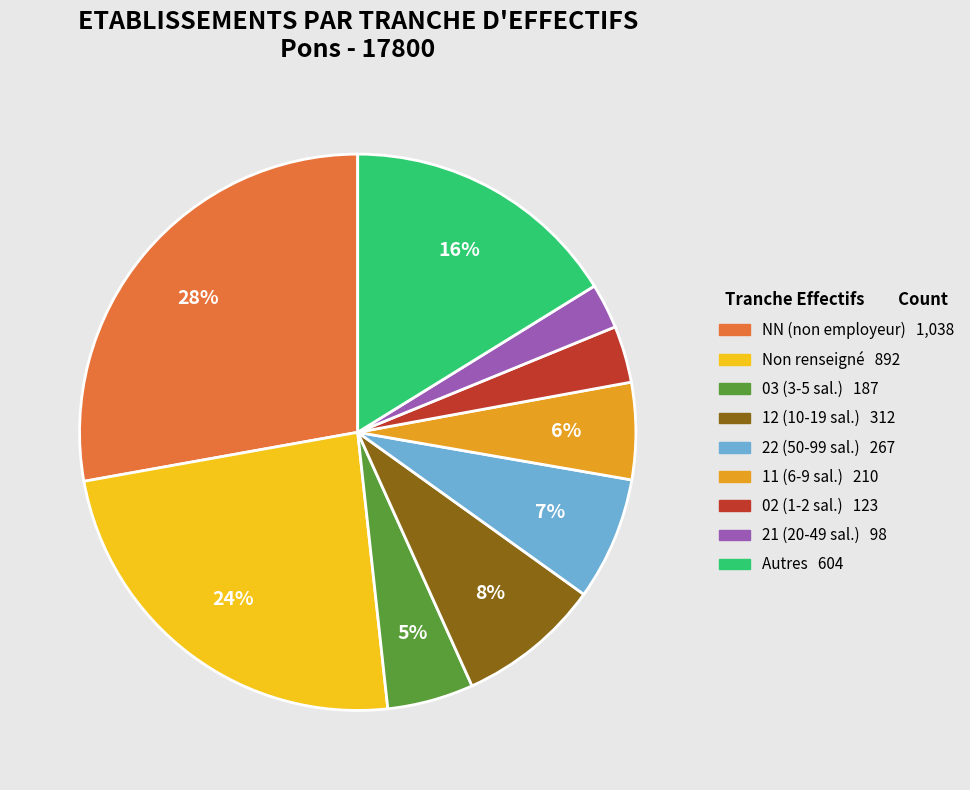

To the nearest percent, what is the average slice percentage?

11%